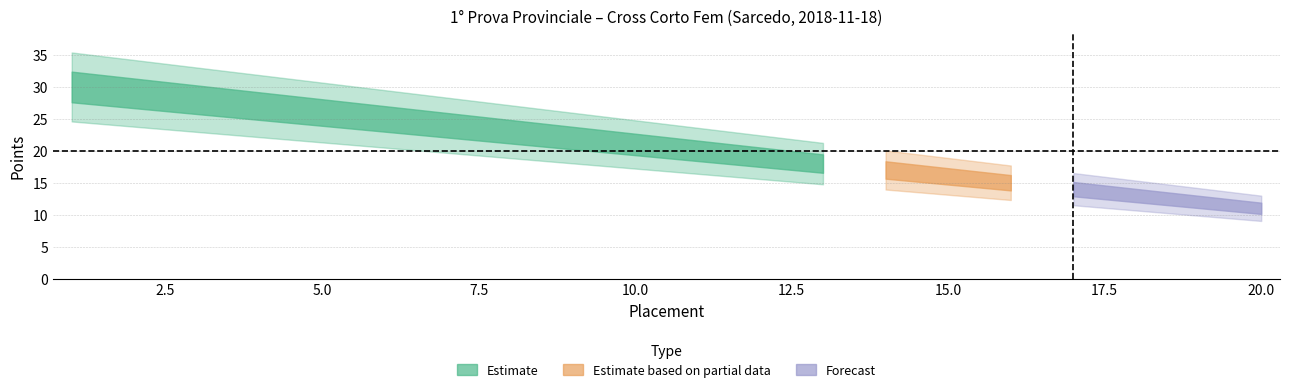

What is the value of the points_estimate_upper point at the 10th from the left?

21